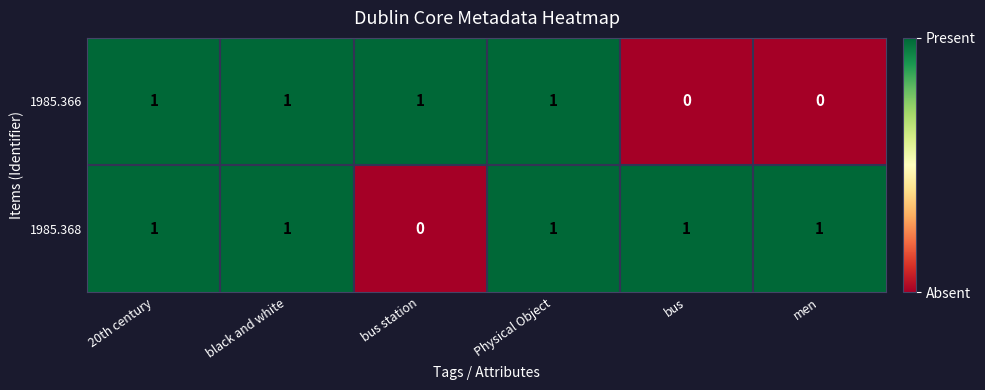

Which series changed the most between bus station and Physical Object?

1985.368